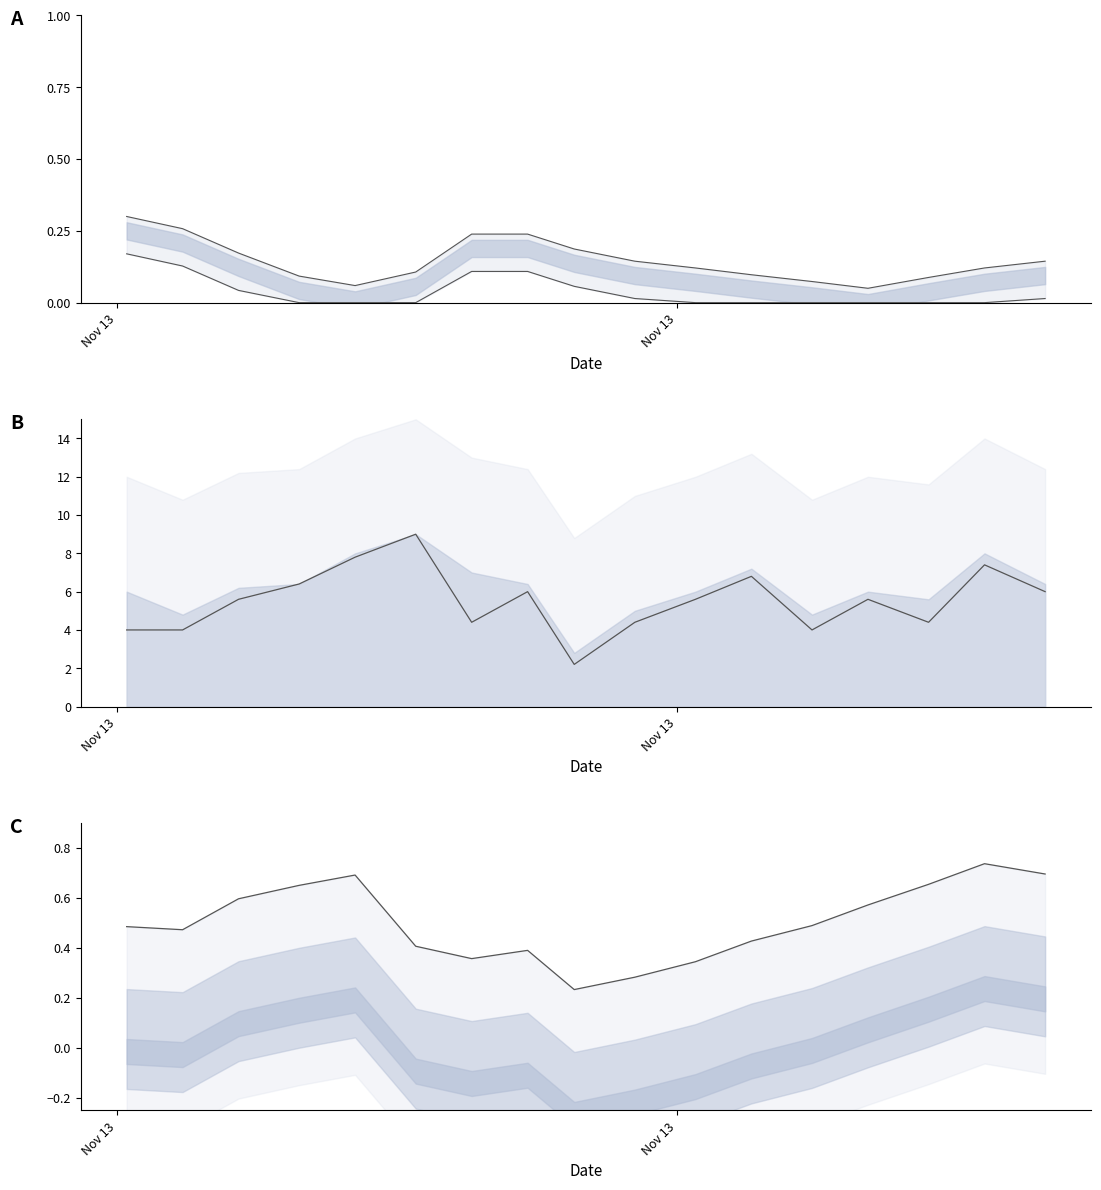

True or false: PMS_P2_line and temp_upper_line intersect in this chart.

False